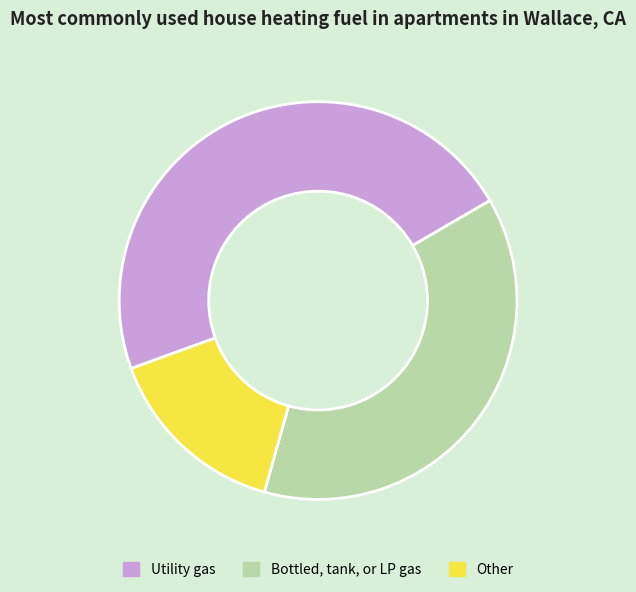

Combined, do Utility gas and Bottled, tank, or LP gas account for over 50%?

Yes